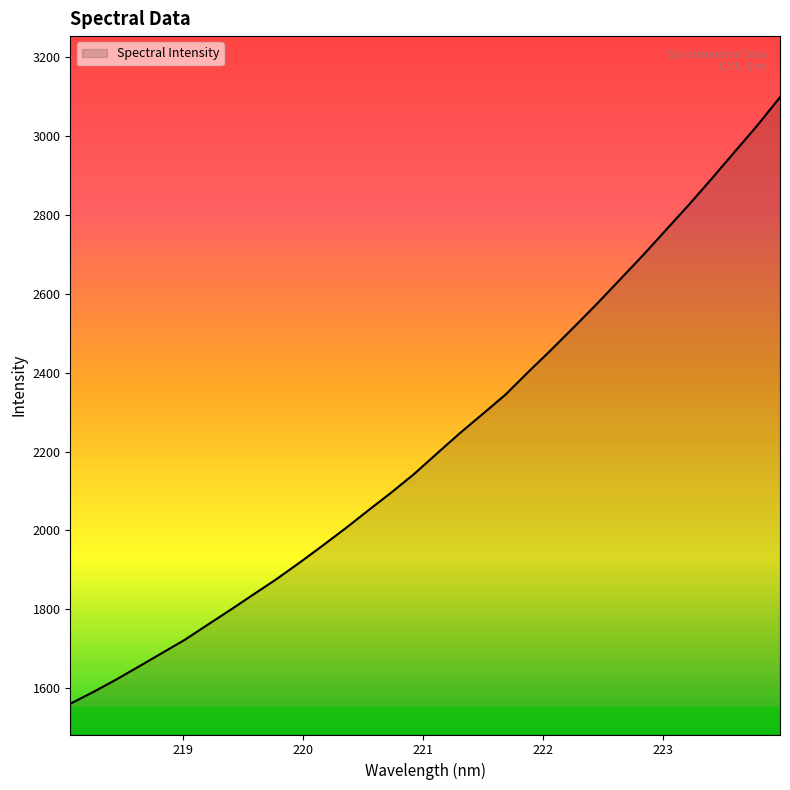

How many categories are shown in the chart?

32